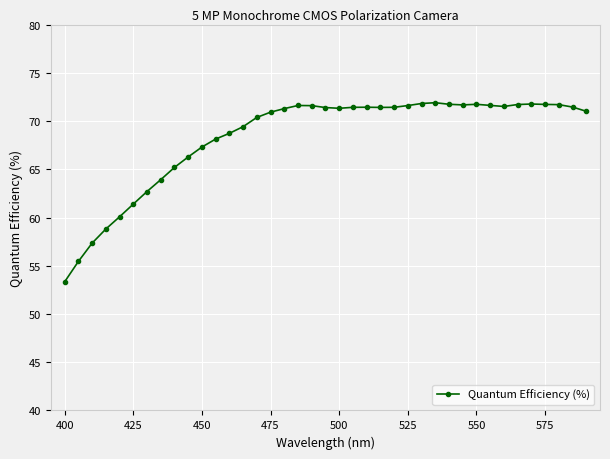

What is the greatest value displayed?

71.9